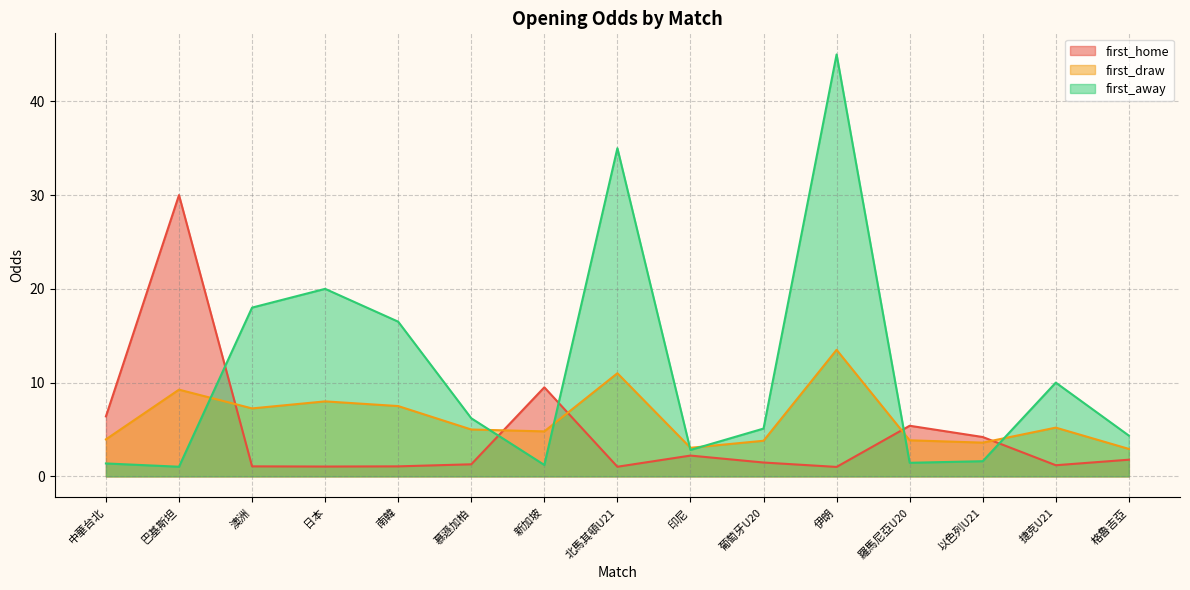

What is the difference between the highest and lowest values at 伊朗?

44.0